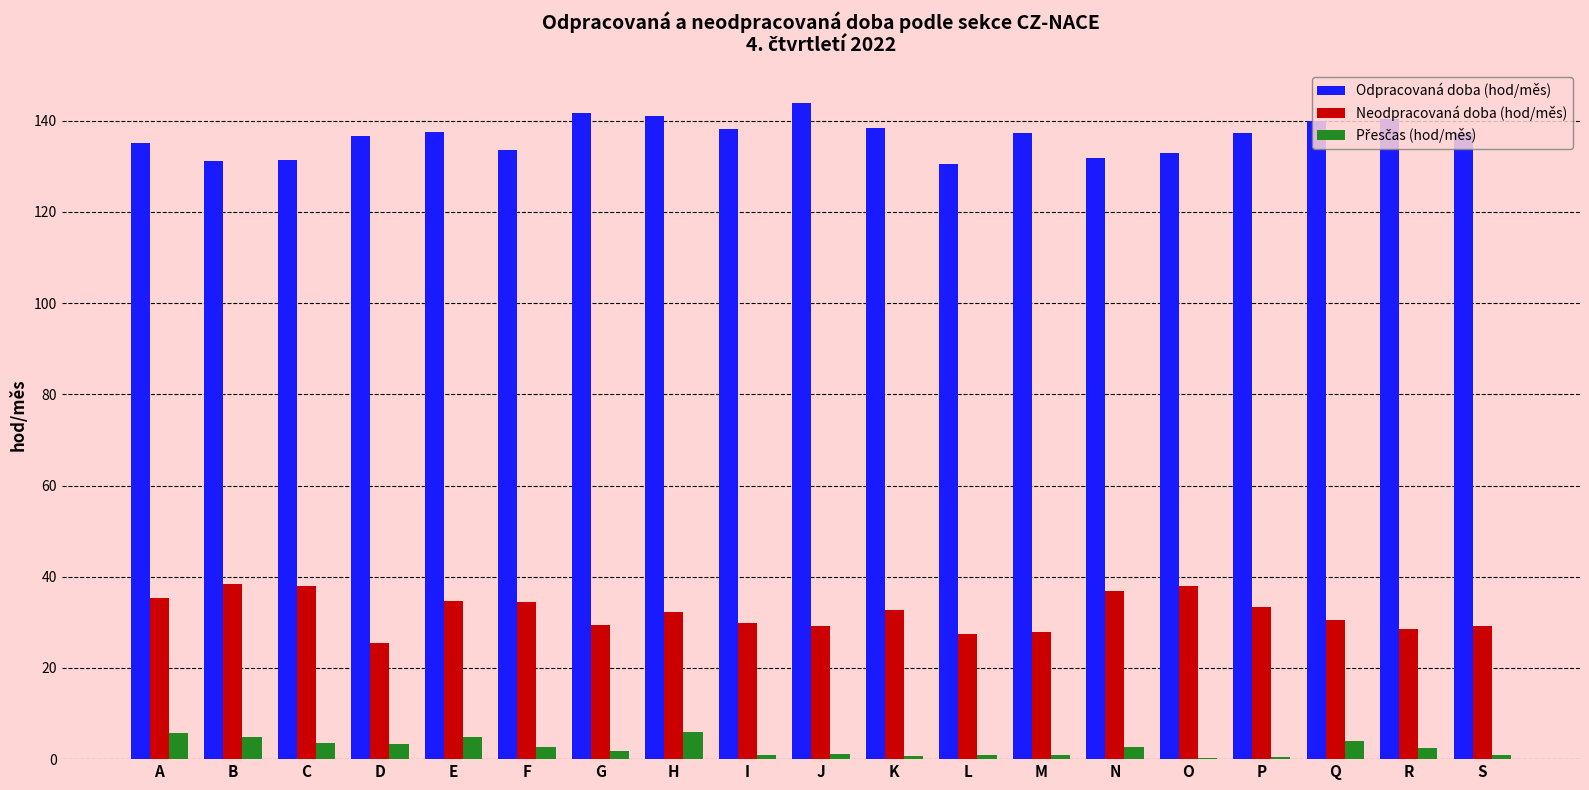

What is the total value across all series at H?

179.2